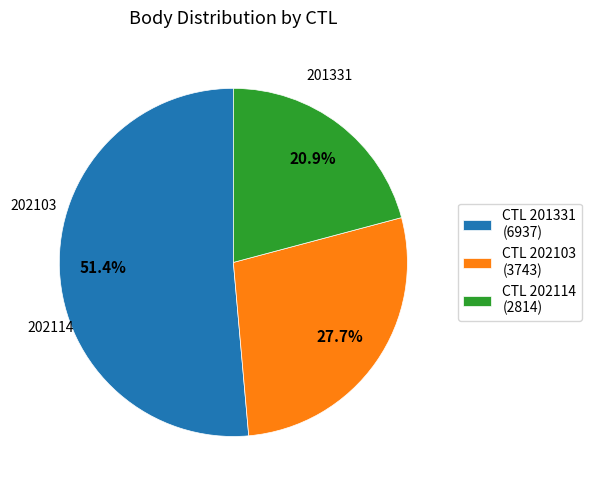

What percentage is the 202114 slice, to the nearest percent?

21%